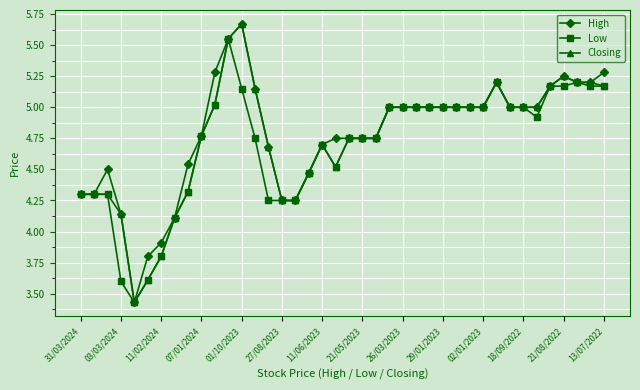

True or false: Closing has more than 0 interior local peaks.

True